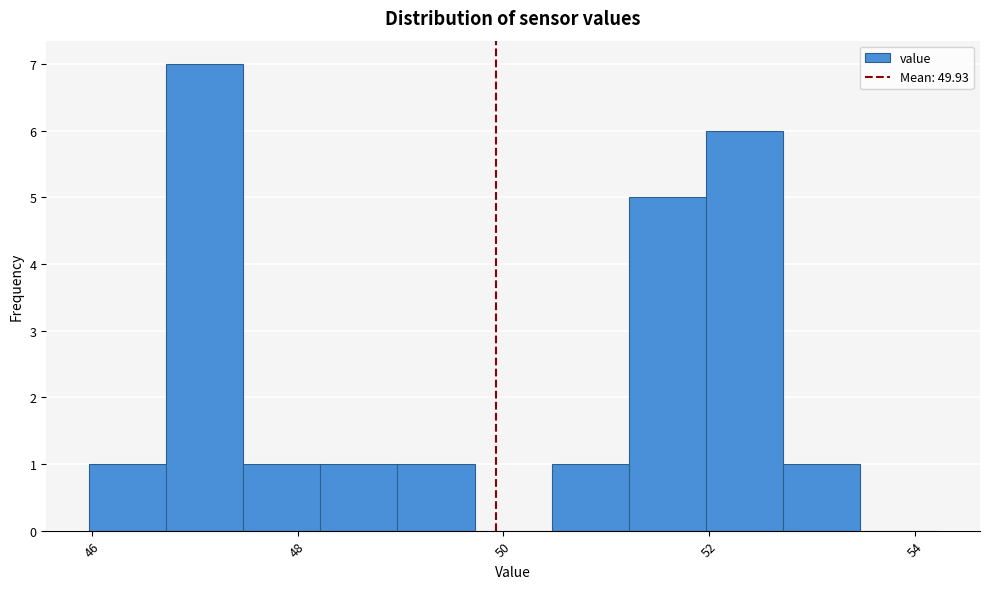

Around what value on the x-axis is the tallest bar? Give the approximate position of its centre, as read against the axis.

47.0